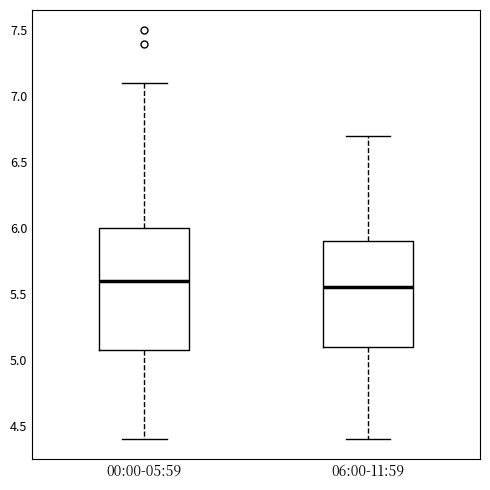

Reading left to right, transcribe this box plot: for each box, give where its median line is, the range the box spans, and where its two whiskers end, as read against the y-axis. The values are not printed on the chart, so give them approximately, as read against the axis.

00:00-05:59: median 5.60, box 5.10 to 6.00, whiskers 4.40 to 7.10
06:00-11:59: median 5.55, box 5.10 to 5.90, whiskers 4.40 to 6.70